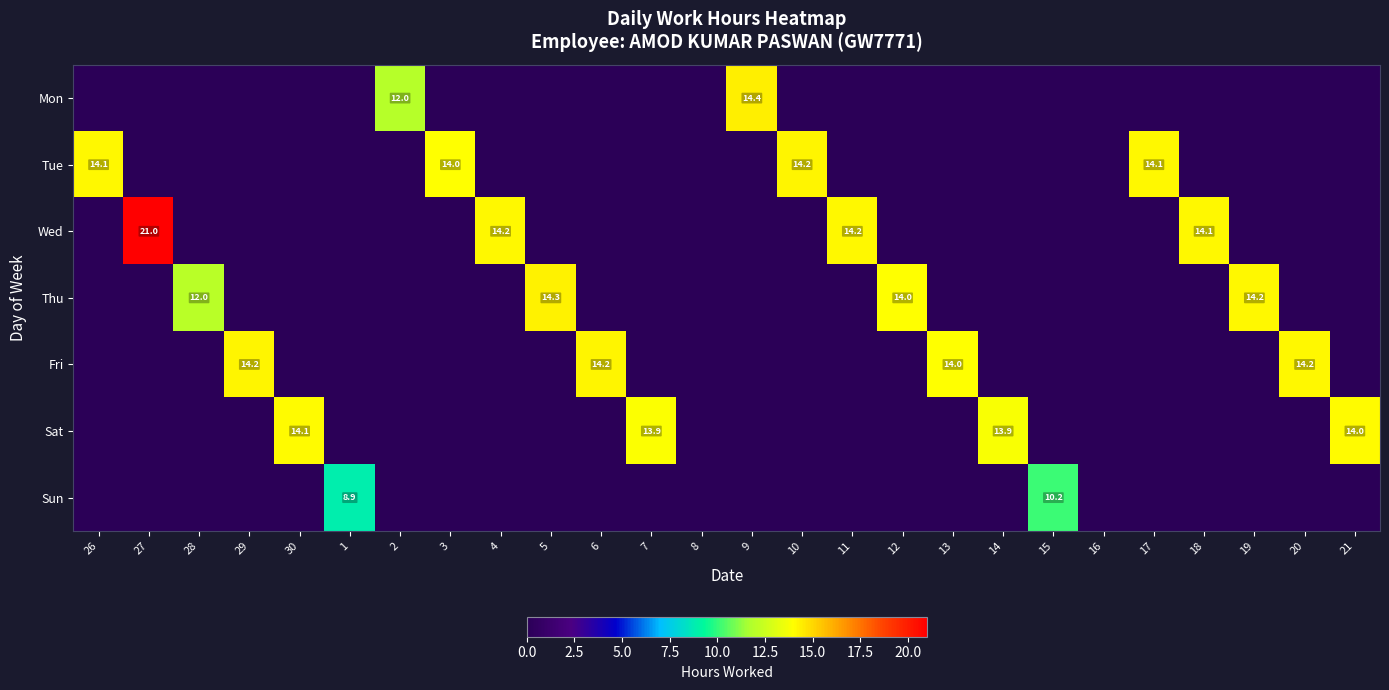

Which series changed the most between 3 and 9?

Mon